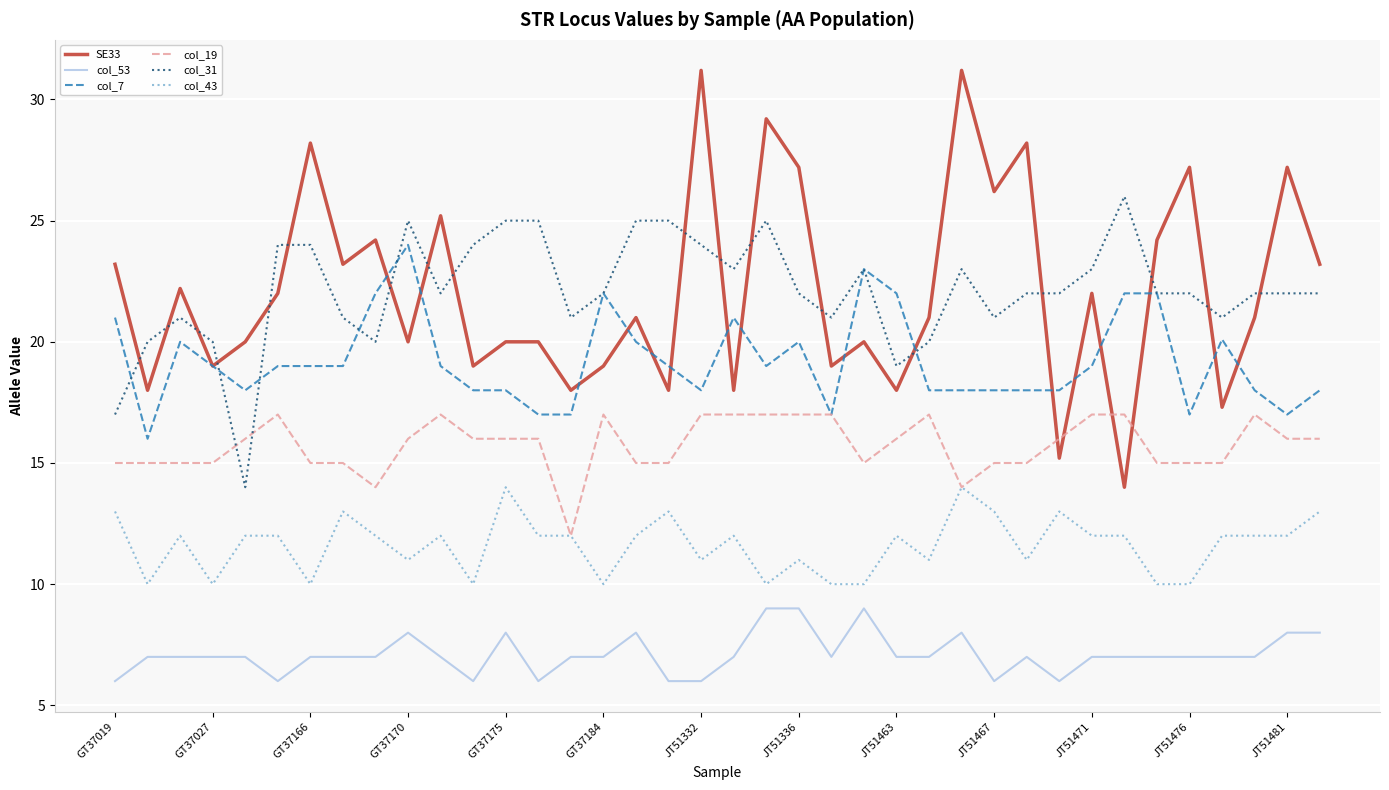

Which series has the largest range (max minus min)?

SE33